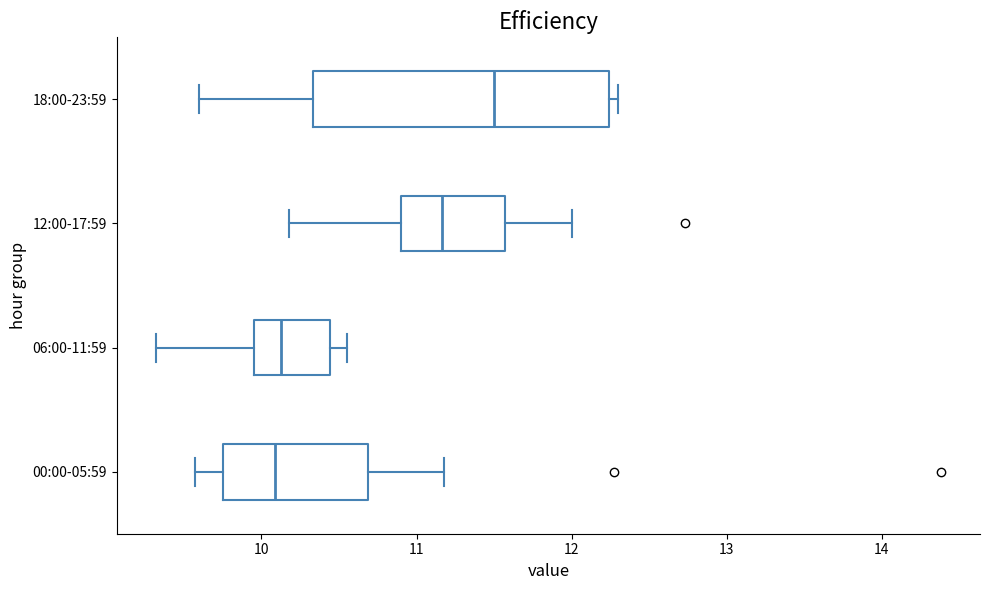

Reading bottom to top, transcribe this box plot: for each box, give where its median line is, the range the box spans, and where its two whiskers end, as read against the x-axis. The values are not printed on the chart, so give them approximately, as read against the axis.

00:00-05:59: median 10.1, box 9.8 to 10.7, whiskers 9.6 to 11.2
06:00-11:59: median 10.1, box 10.0 to 10.4, whiskers 9.3 to 10.6
12:00-17:59: median 11.2, box 10.9 to 11.6, whiskers 10.2 to 12.0
18:00-23:59: median 11.5, box 10.3 to 12.2, whiskers 9.6 to 12.3